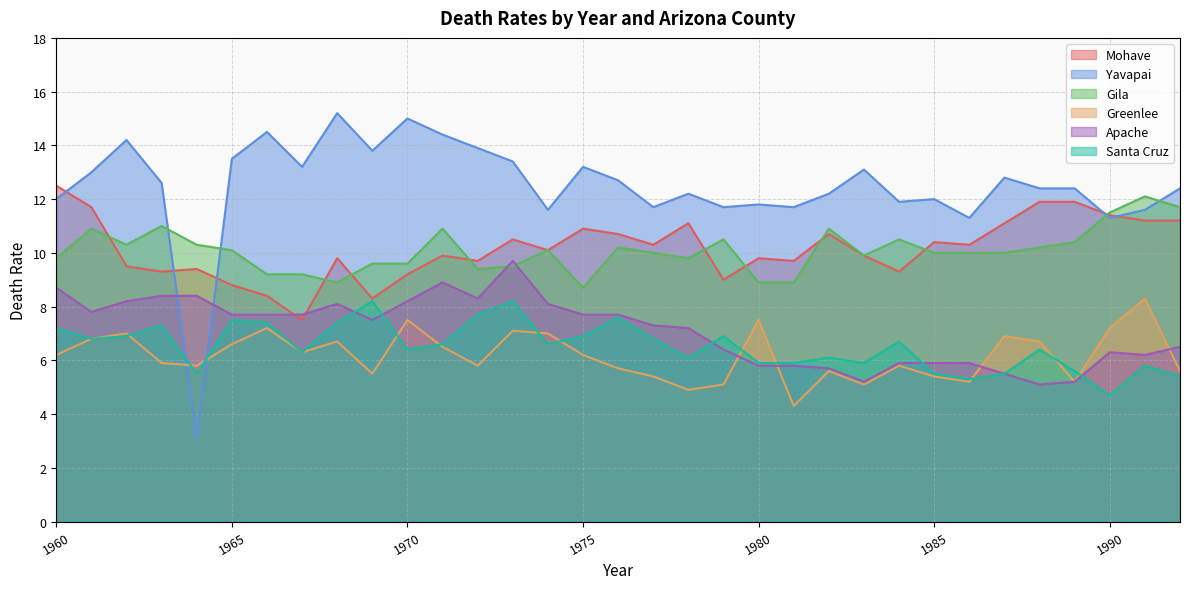

Where do Yavapai and Gila first cross each other?

1963 and 1964